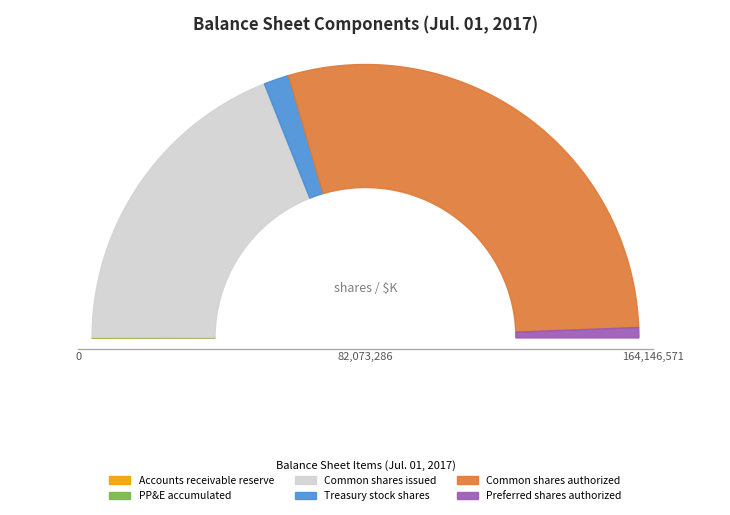

What is the change in value from Accounts receivable, reserve to Preferred stock, shares authorized?

+1990825